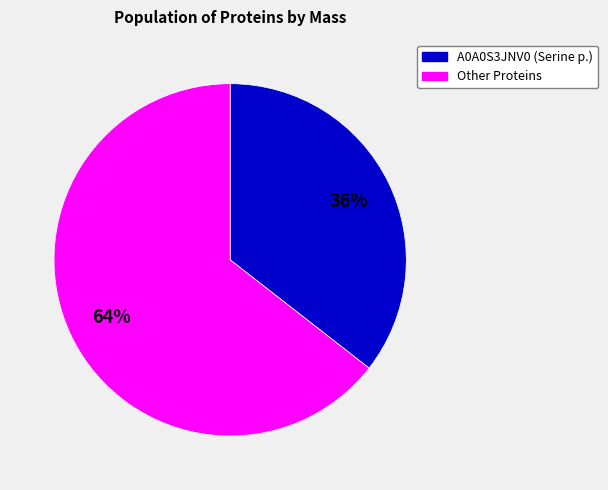

How many segments does this pie chart have?

2